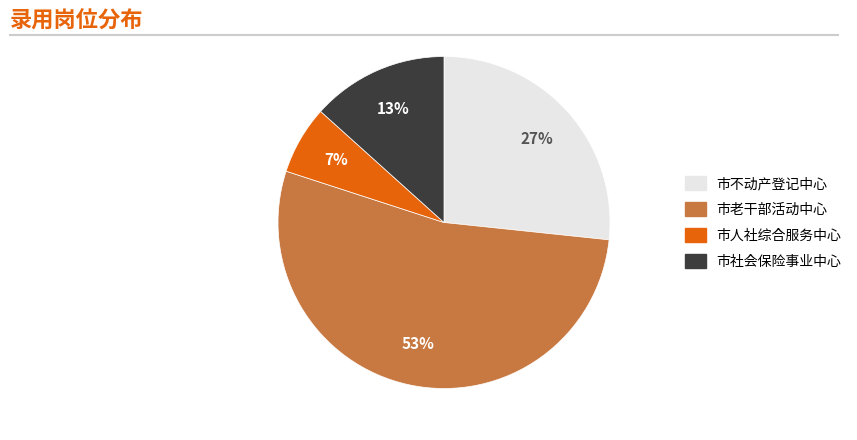

Do 市社会保险事业中心 and 市老干部活动中心 together represent more than half of the pie?

Yes